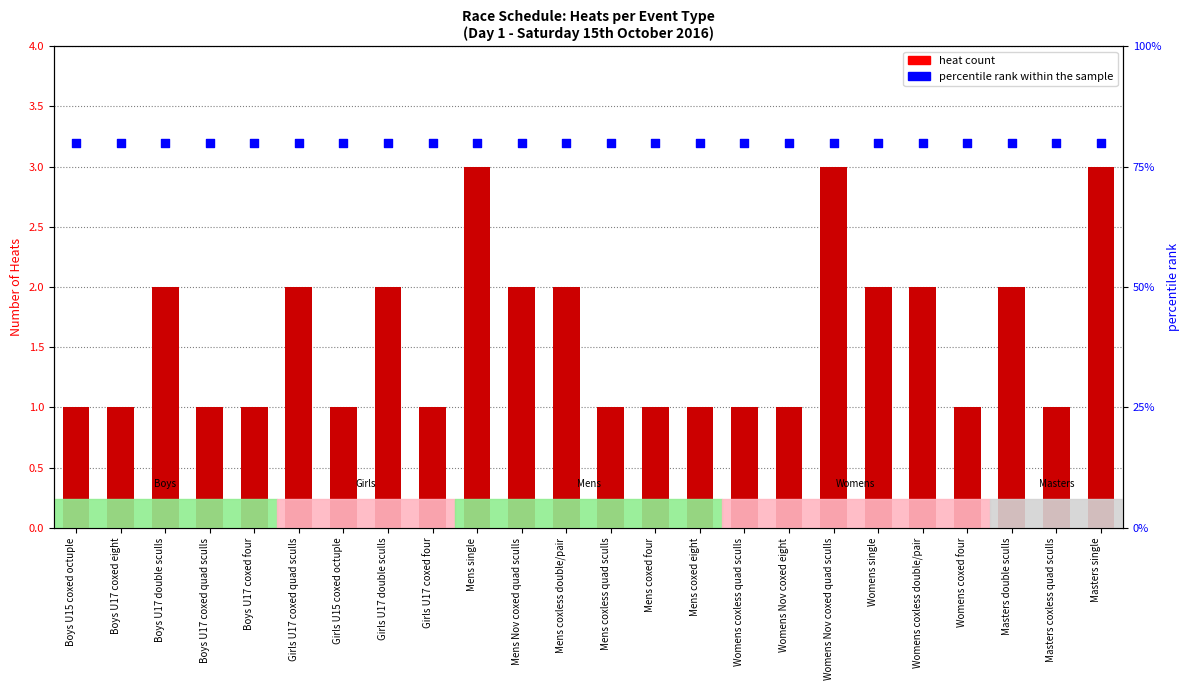

Which series has the largest total across all categories?

percentile rank within the sample